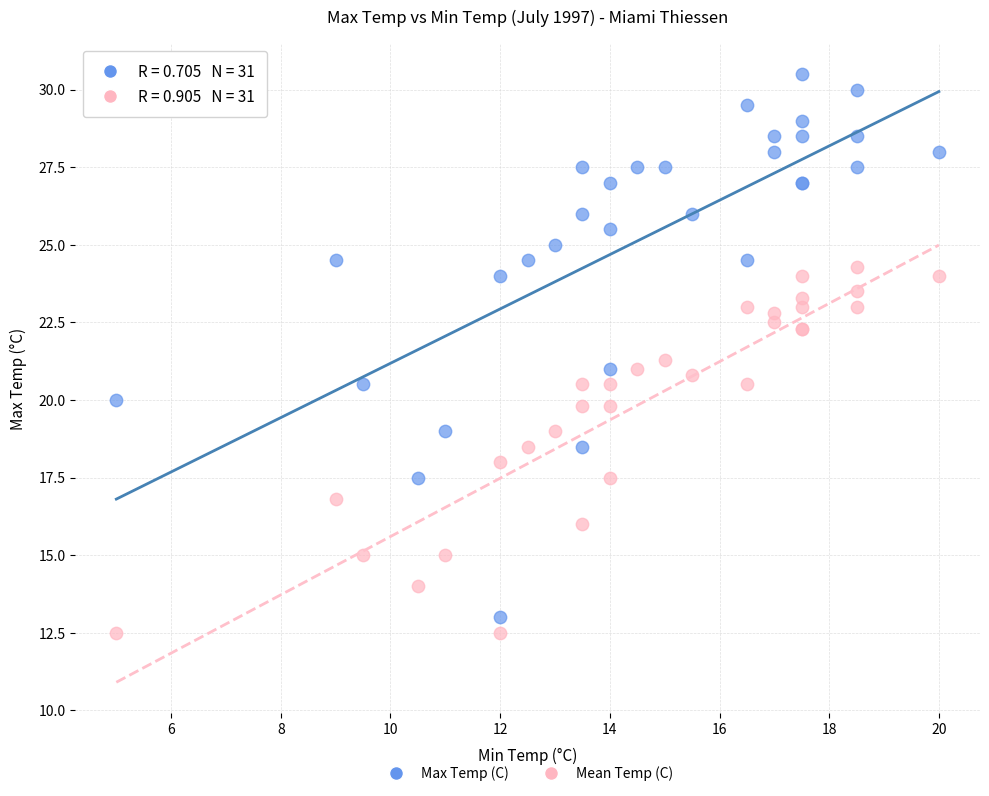

Which series reaches the maximum Y coordinate?

Max Temp (C)